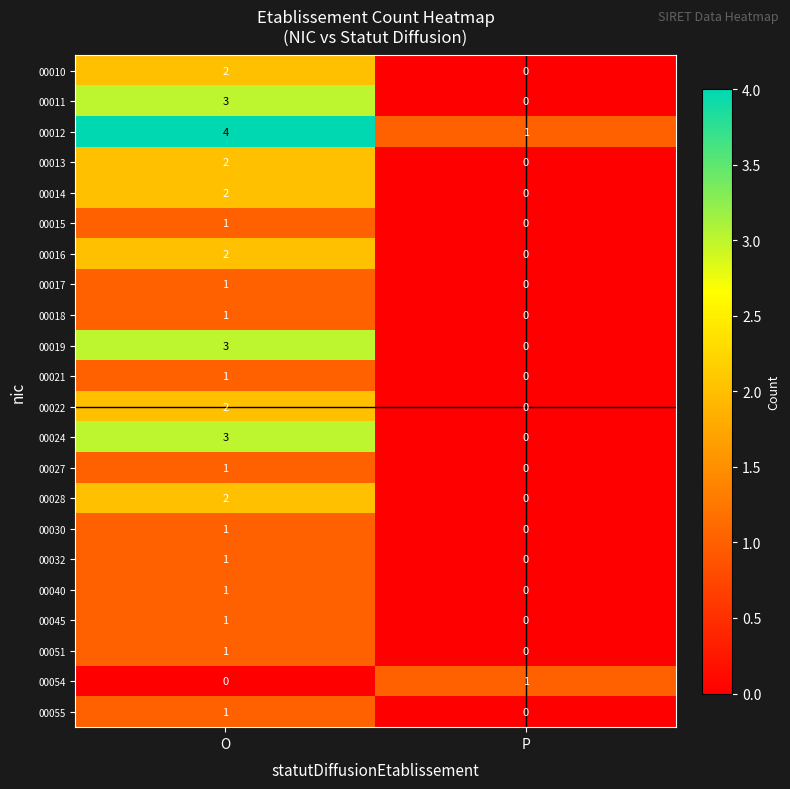

At how many categories does at least one series exceed 0?

2